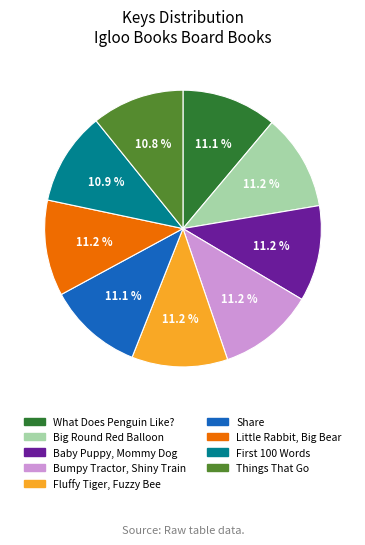

Does any single category account for the majority?

No